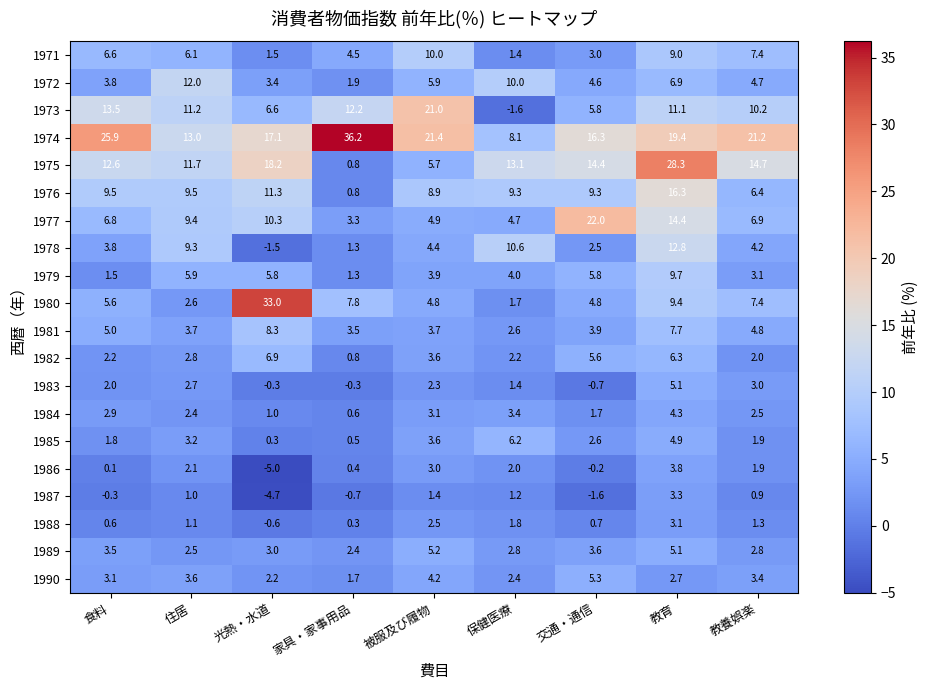

At which category is the sum across all series the highest?

教育